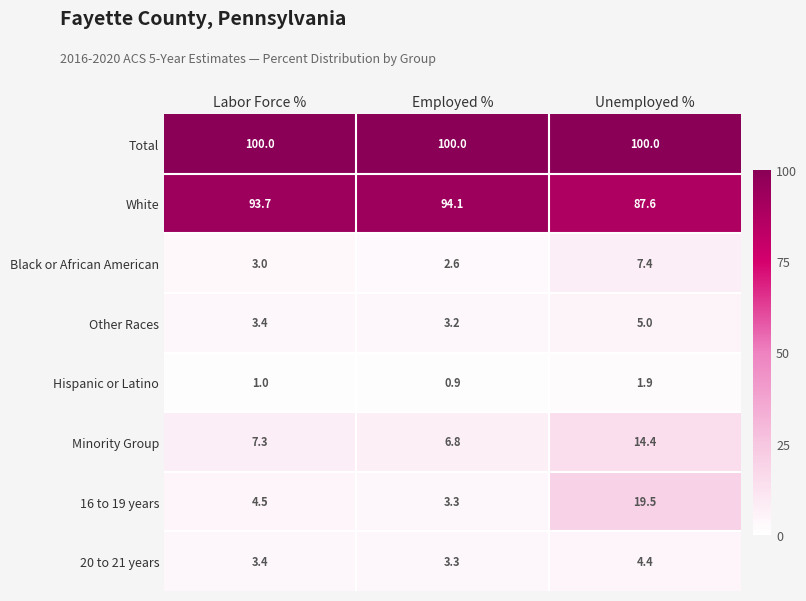

What is the spread (max minus min) of values at Employed %?

99.1